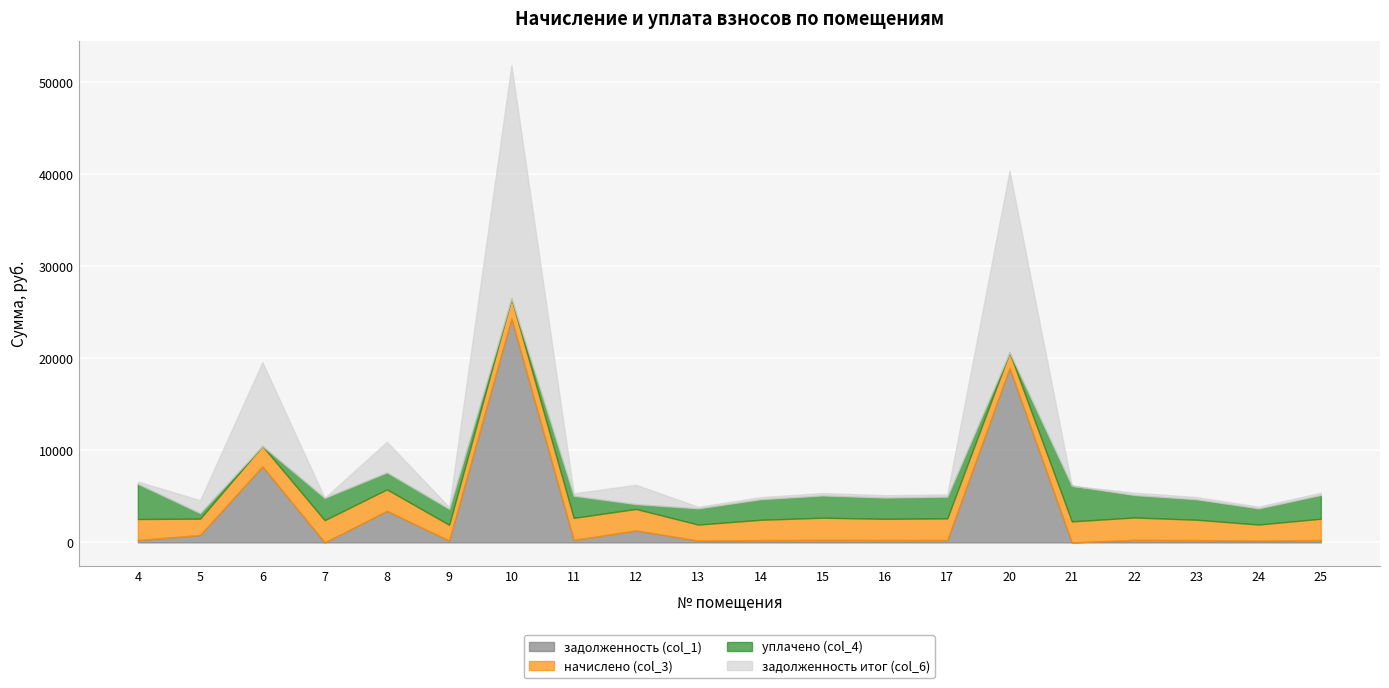

At which category does the chart reach its minimum across all series?

7